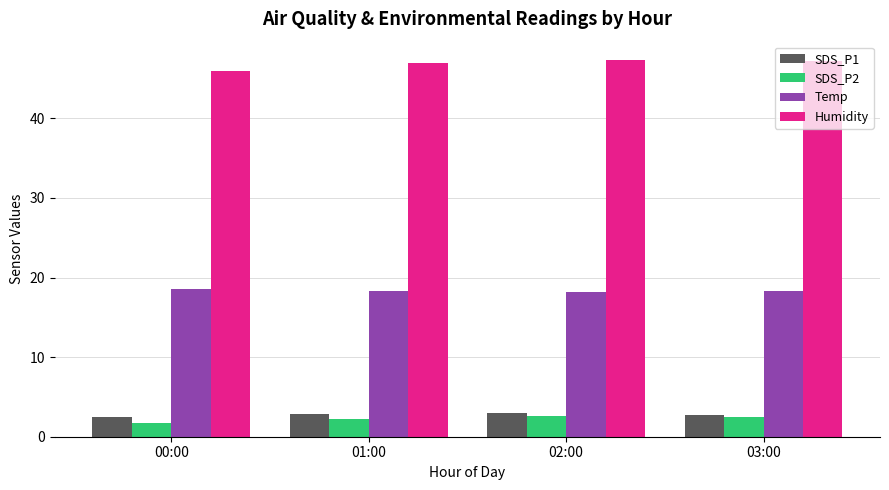

How many distinct data groups are displayed?

4